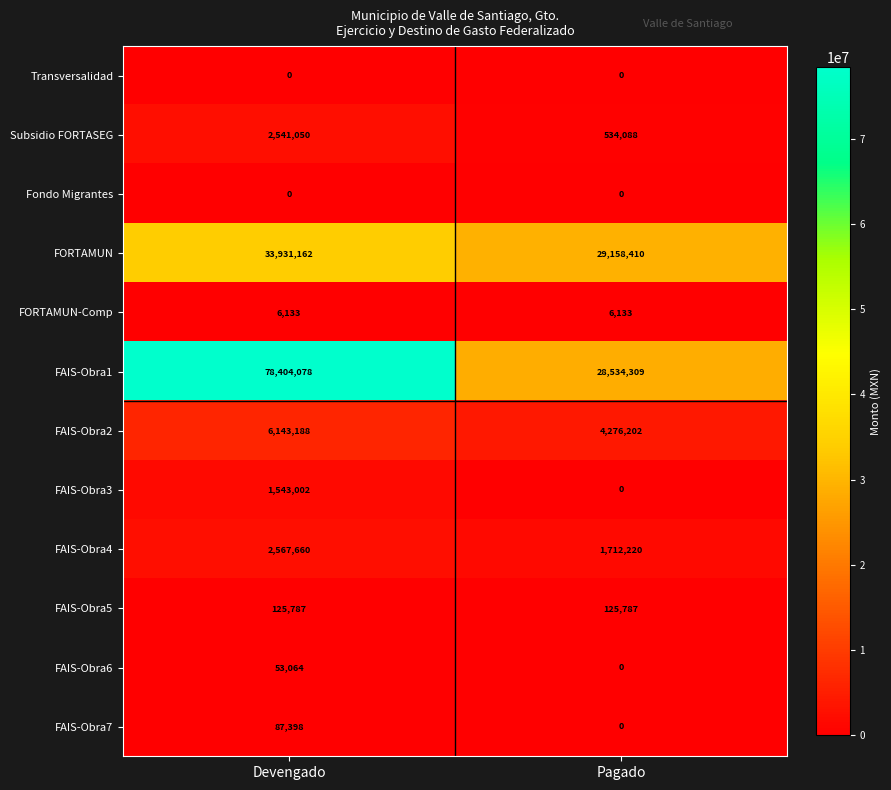

Reading left to right, transcribe all the data shown in this chart.

Transversalidad: 0	0
Subsidio FORTASEG: 2541050	534088
Fondo Migrantes: 0	0
FORTAMUN: 33931162	29158410
FORTAMUN-Comp: 6133	6133
FAIS-Obra1: 78404078	28534309
FAIS-Obra2: 6143188	4276202
FAIS-Obra3: 1543002	0
FAIS-Obra4: 2567660	1712220
FAIS-Obra5: 125787	125787
FAIS-Obra6: 53064	0
FAIS-Obra7: 87398	0